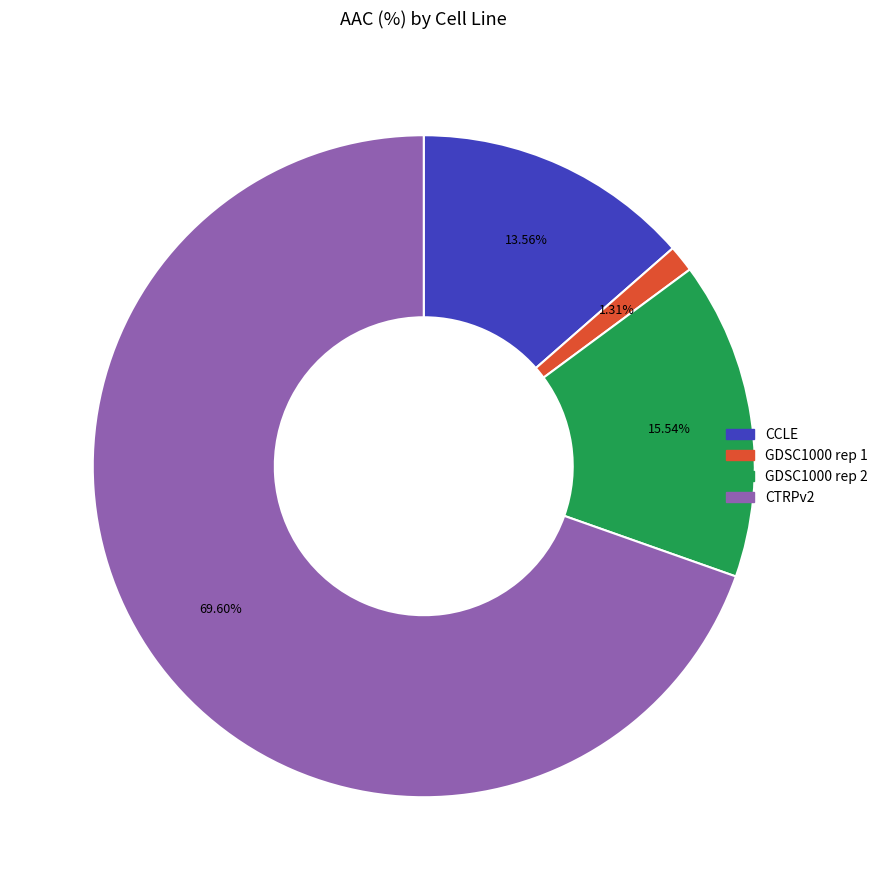

To the nearest percent, what portion does CCLE represent?

14%